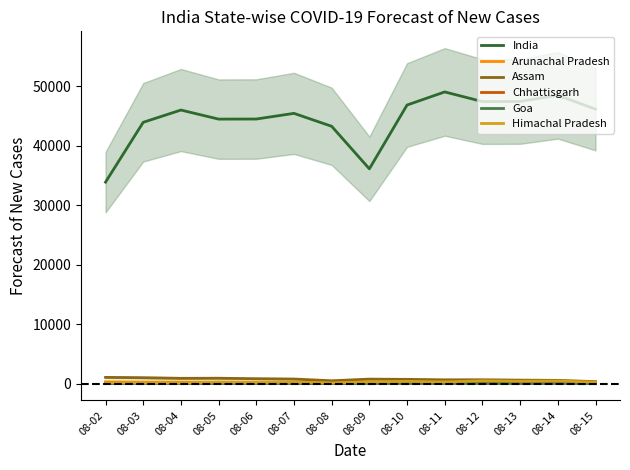

At which category does the chart reach its peak across all series?

08-11